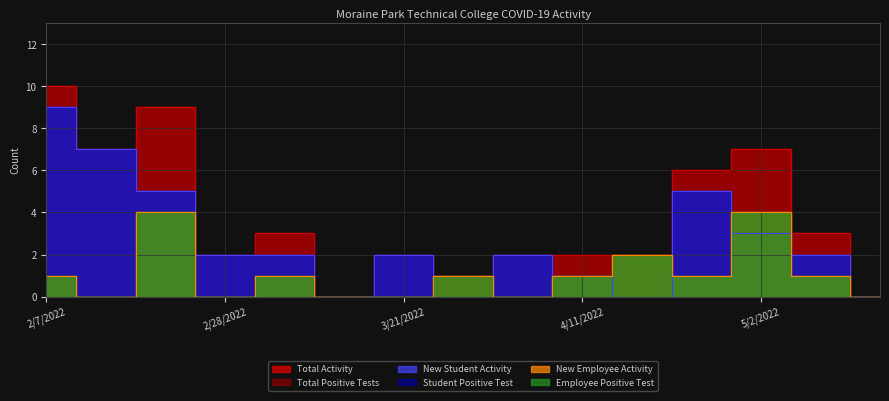

Reading left to right, transcribe all the data shown in this chart.

Total Activity: 2/7/2022=10	2/14/2022=7	2/21/2022=9	2/28/2022=2	3/7/2022=3	3/14/2022=0	3/21/2022=2	3/28/2022=1	4/4/2022=2	4/11/2022=2	4/18/2022=2	4/25/2022=6	5/2/2022=7	5/9/2022=3	5/16/2022=0
New Student Activity: 2/7/2022=9	2/14/2022=7	2/21/2022=5	2/28/2022=2	3/7/2022=2	3/14/2022=0	3/21/2022=2	3/28/2022=0	4/4/2022=2	4/11/2022=1	4/18/2022=0	4/25/2022=5	5/2/2022=3	5/9/2022=2	5/16/2022=0
New Employee Activity: 2/7/2022=1	2/14/2022=0	2/21/2022=4	2/28/2022=0	3/7/2022=1	3/14/2022=0	3/21/2022=0	3/28/2022=1	4/4/2022=0	4/11/2022=1	4/18/2022=2	4/25/2022=1	5/2/2022=4	5/9/2022=1	5/16/2022=0